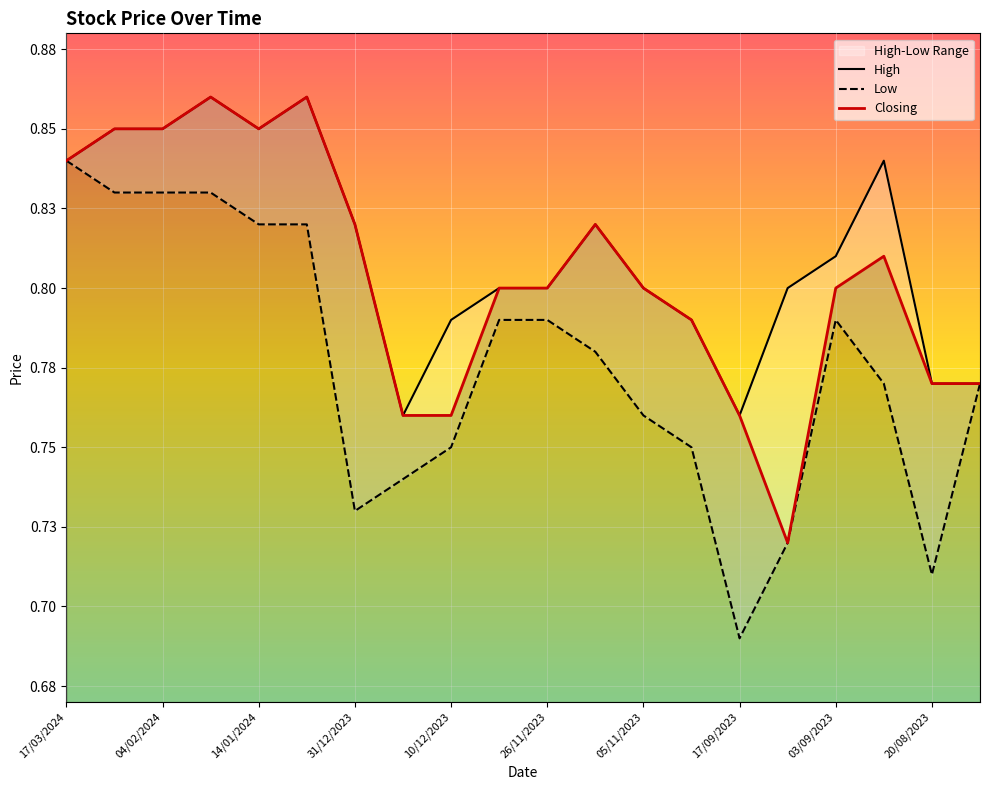

What is the average value of the Closing series?

0.8